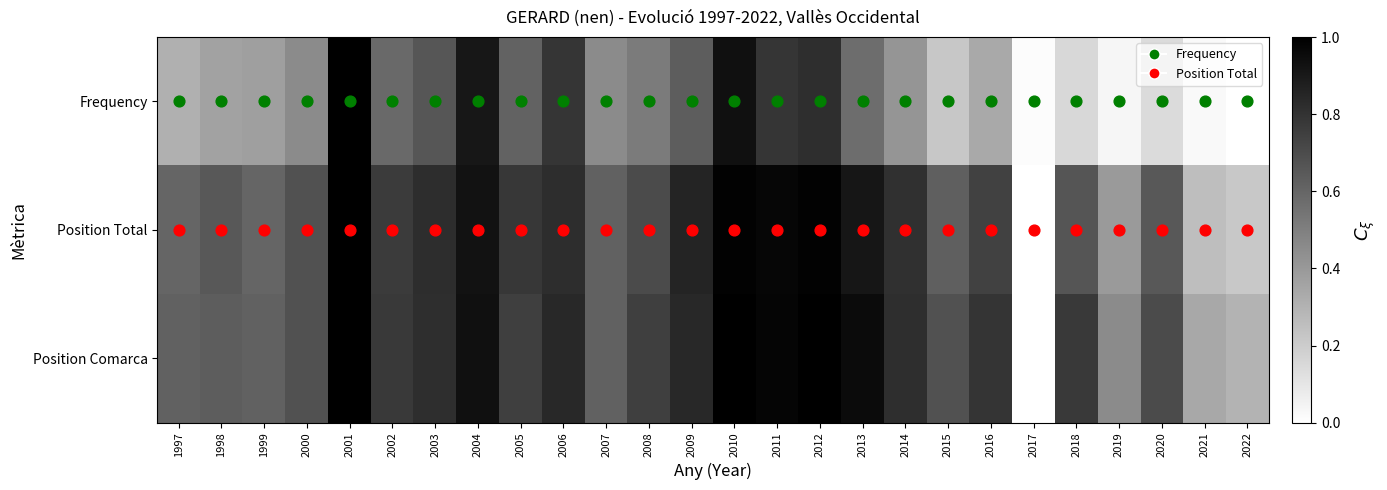

Which series has the widest spread of values?

Frequency